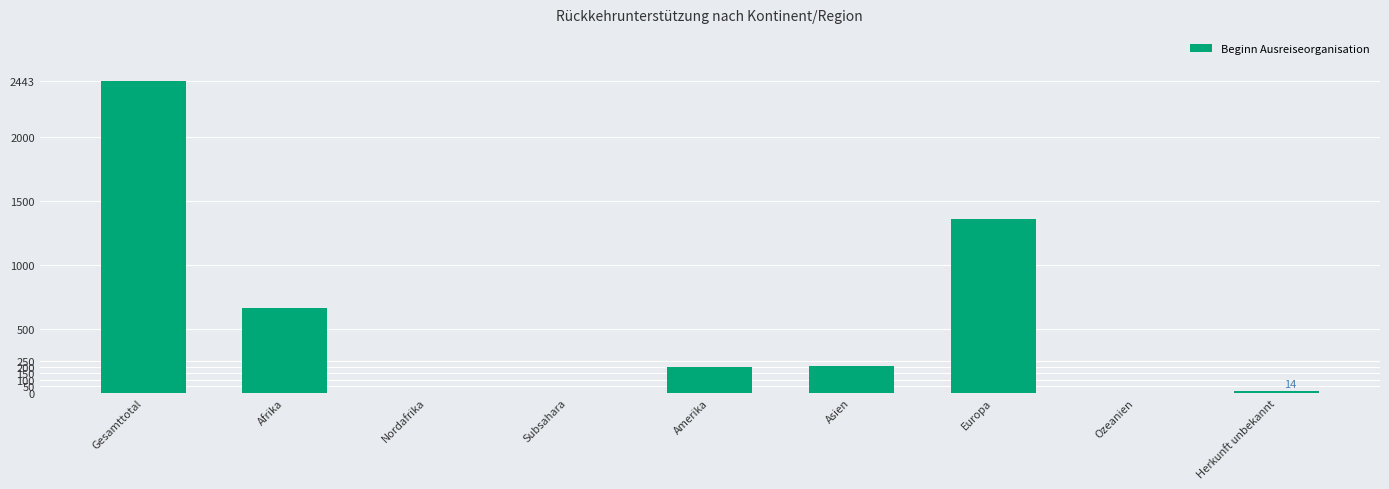

What is the change in value from Subsahara to Europa?

+1359